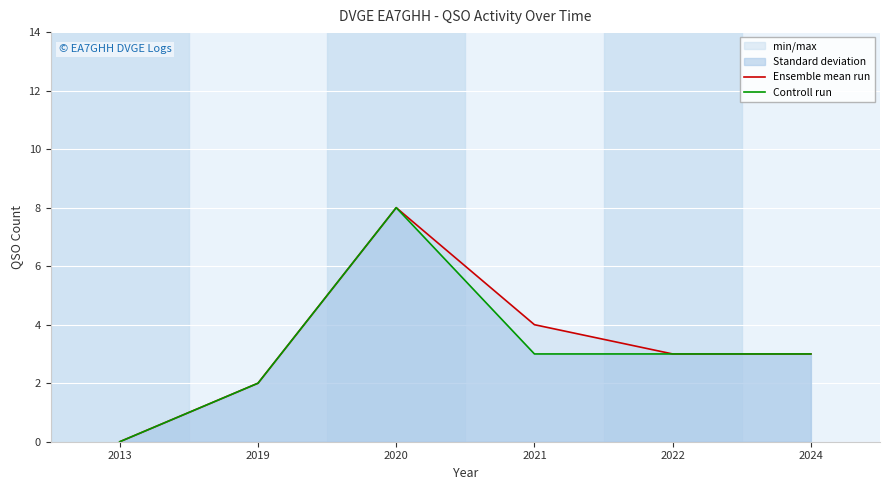

The value of Ensemble mean run at 2020 is 8. True or false?

True